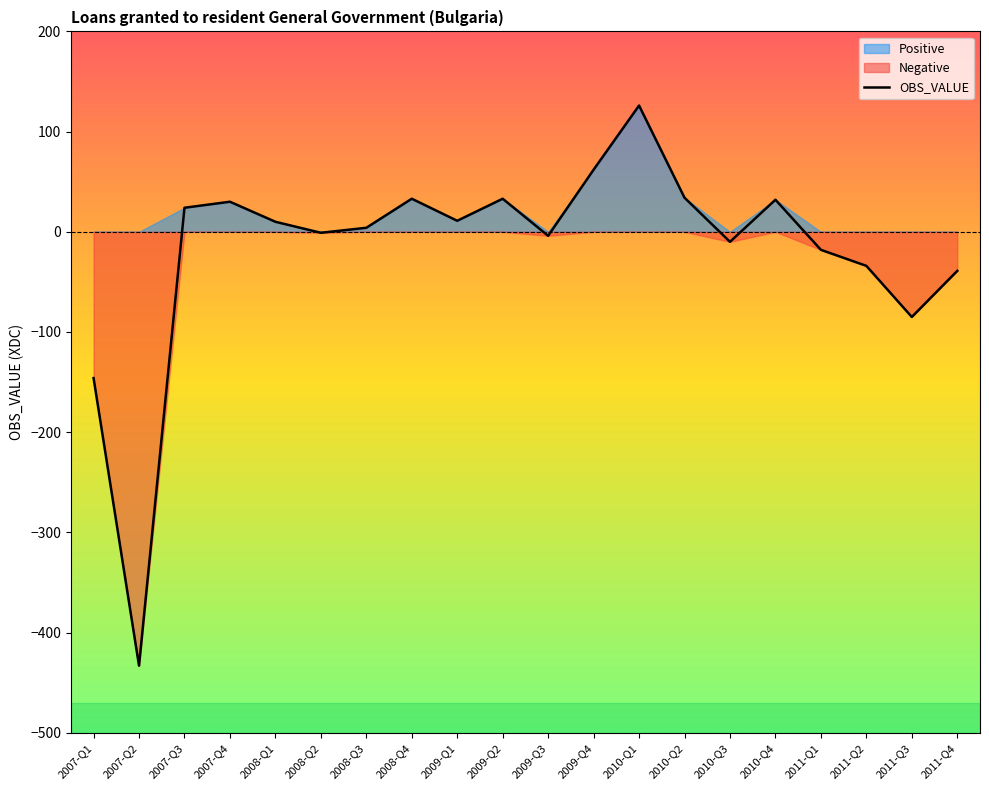

True or false: there are more than 2 points higher than both neighbors.

True